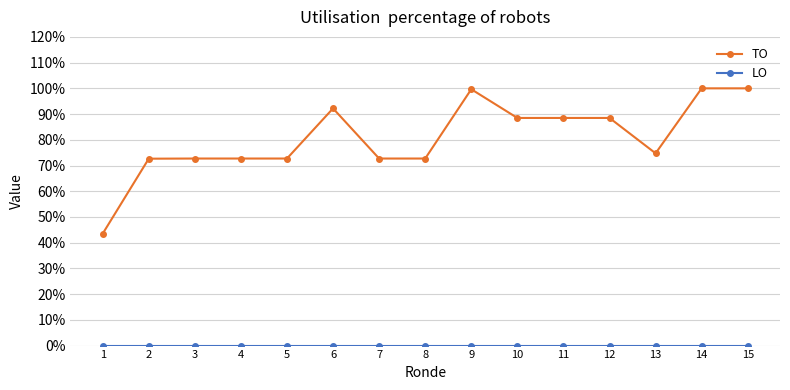

What is the difference between the TO values at 14 and 7?

2152